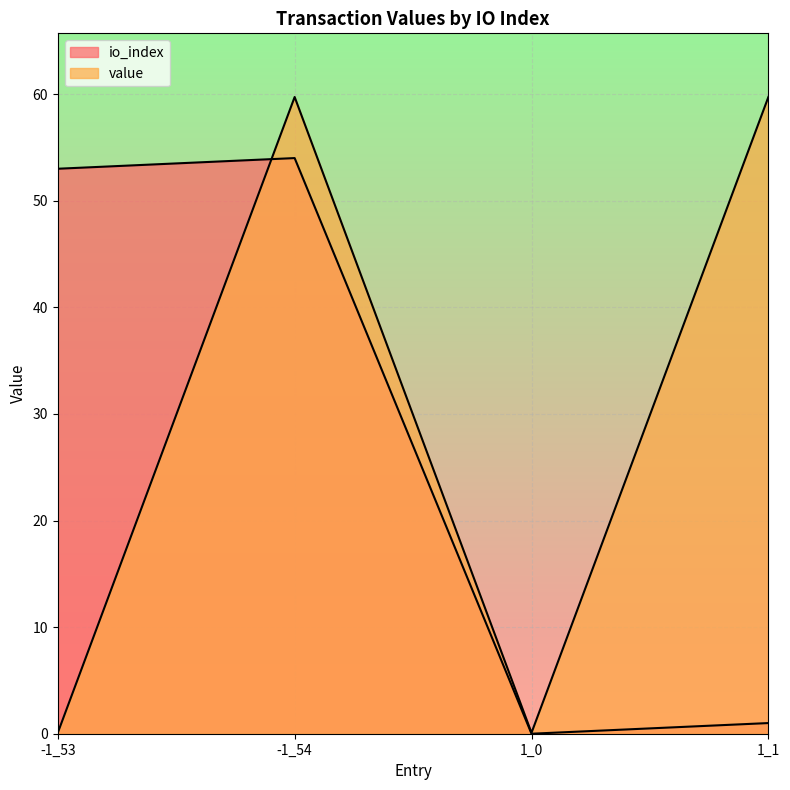

Which series ends up on top after the final intersection of io_index and value?

value